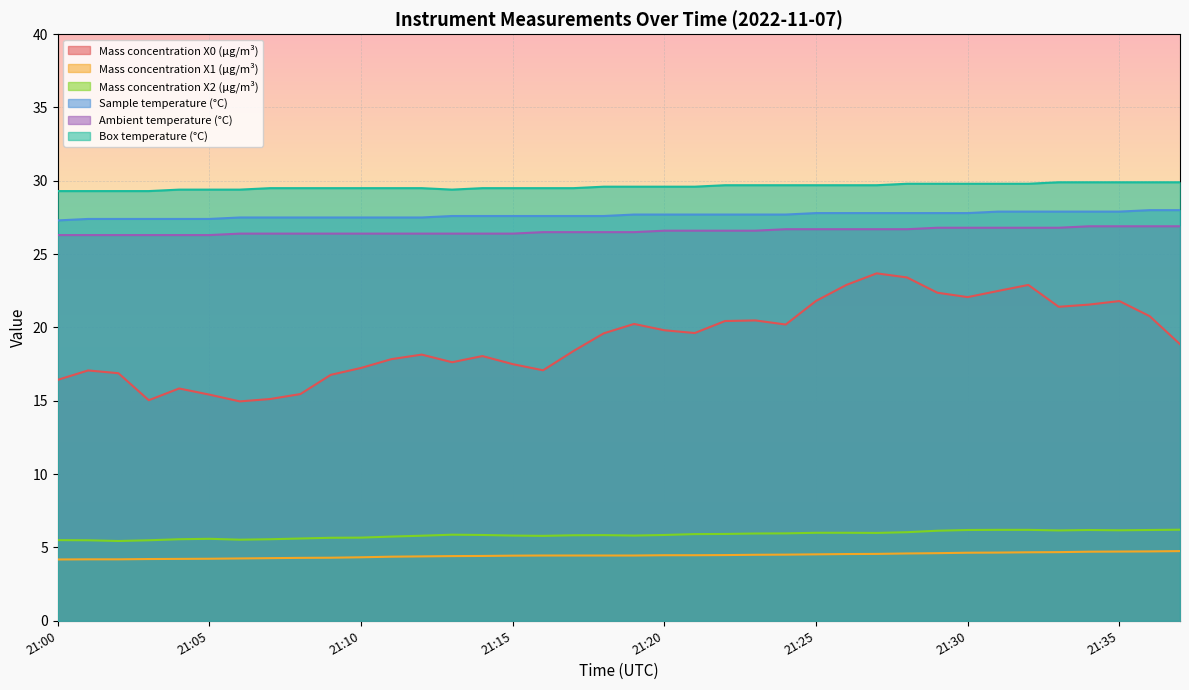

Read the Ambient temperature (°C) value at 21:27.

26.7